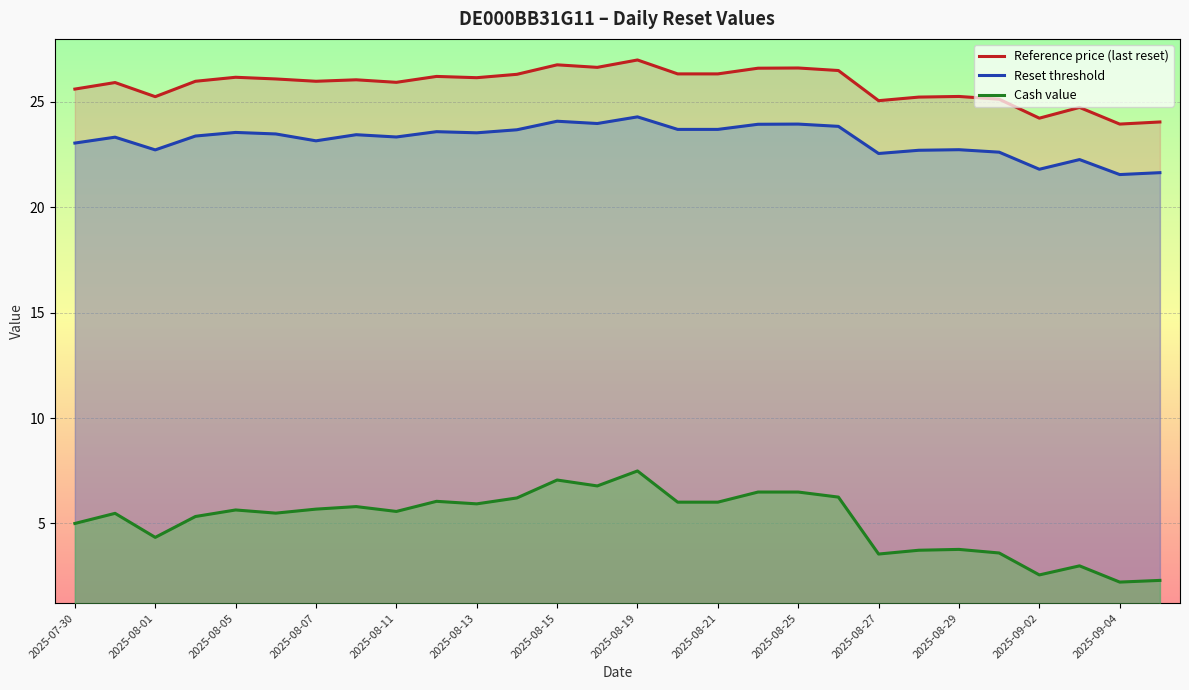

How many values in the Reference price (last reset) series are below 26?

14